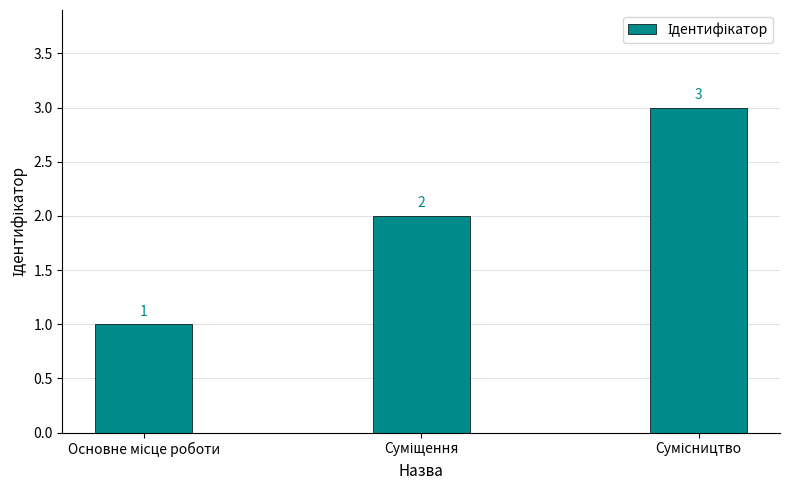

Count the values in the range 1 to 3.

3